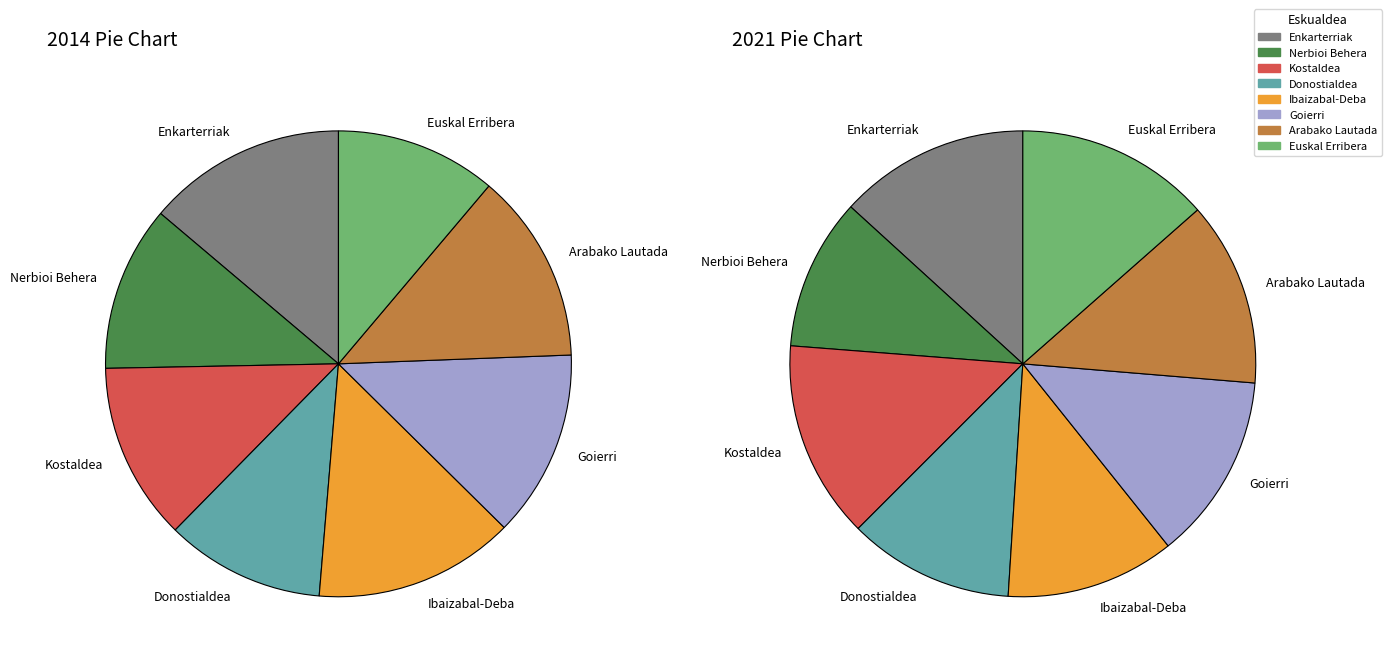

To the nearest percent, what is the combined percentage of 7: Arabako Lautada and 2: Nerbioi Behera?

25%